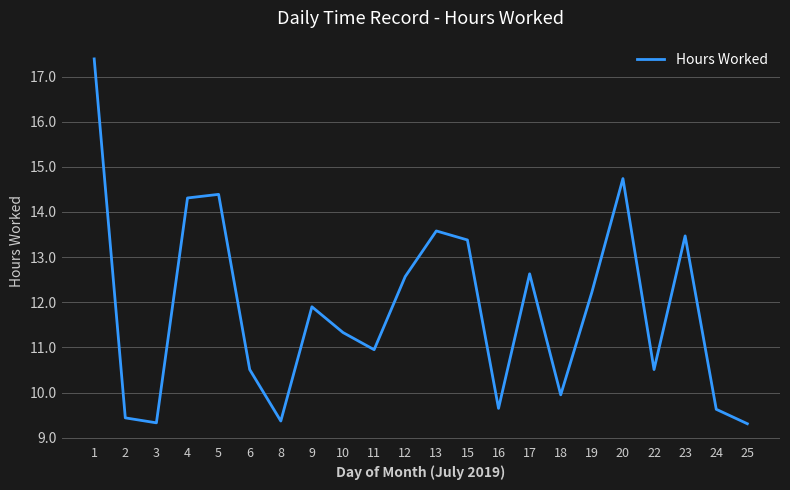

The value at 1 is 17.4. True or false?

True